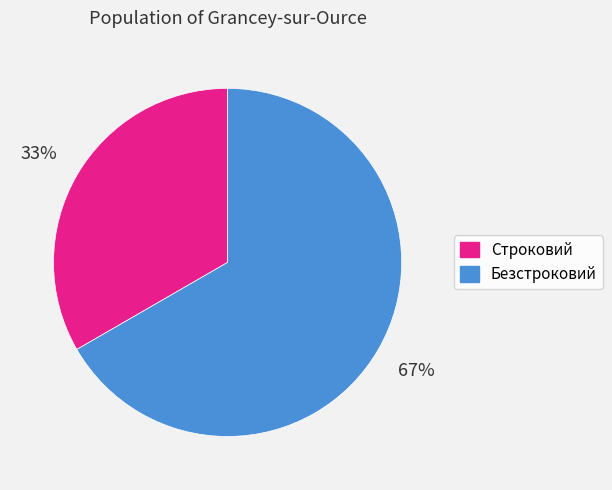

Which slice is the largest?

Безстроковий